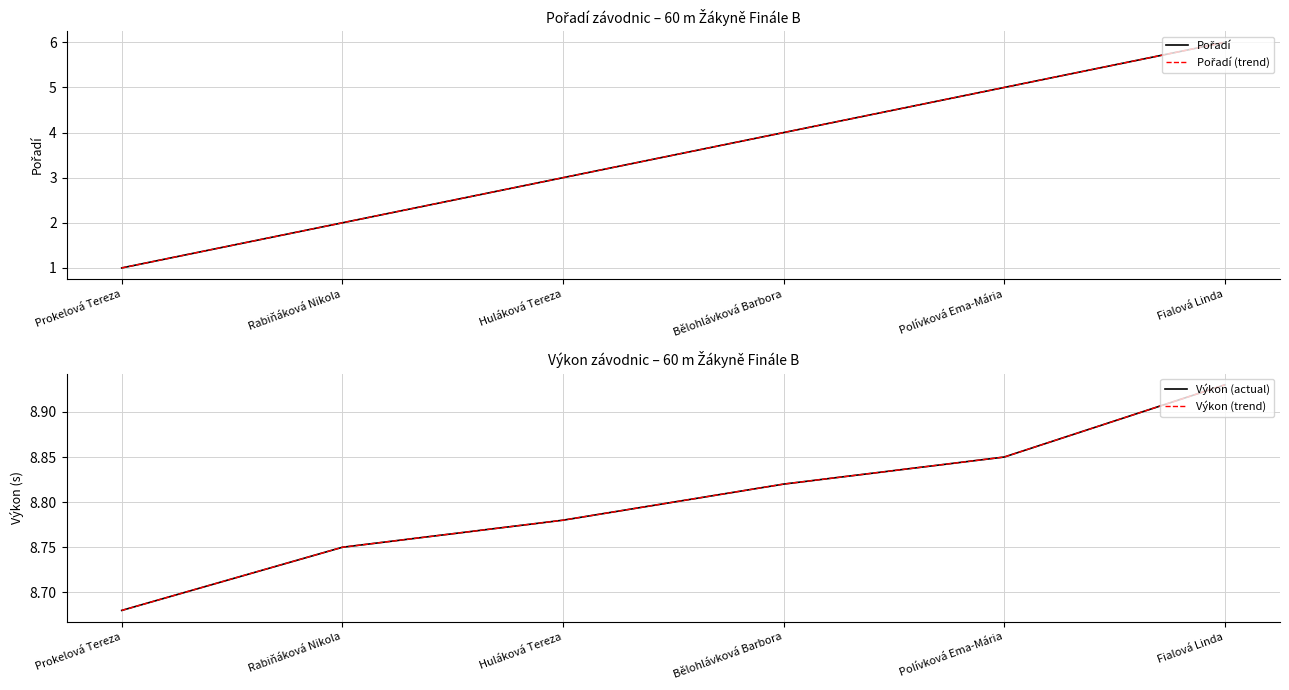

Rank the series by their maximum value, from highest to lowest.

Výkon (actual), Výkon (trend), Pořadí, Pořadí (trend)